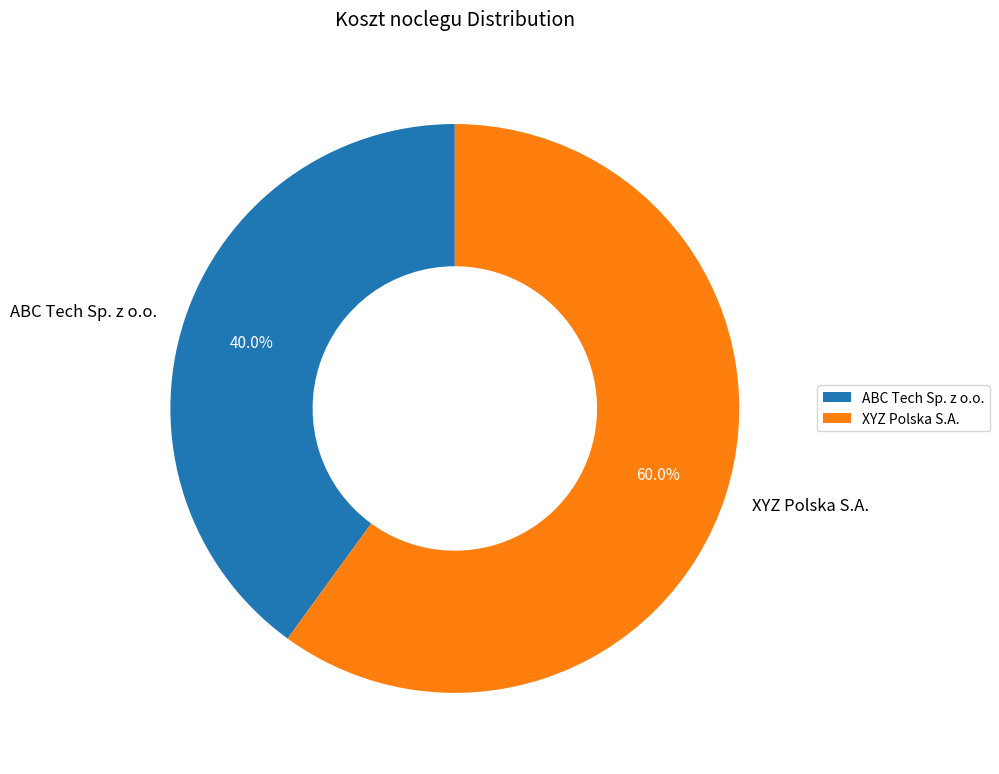

How many slices are in this pie chart?

2